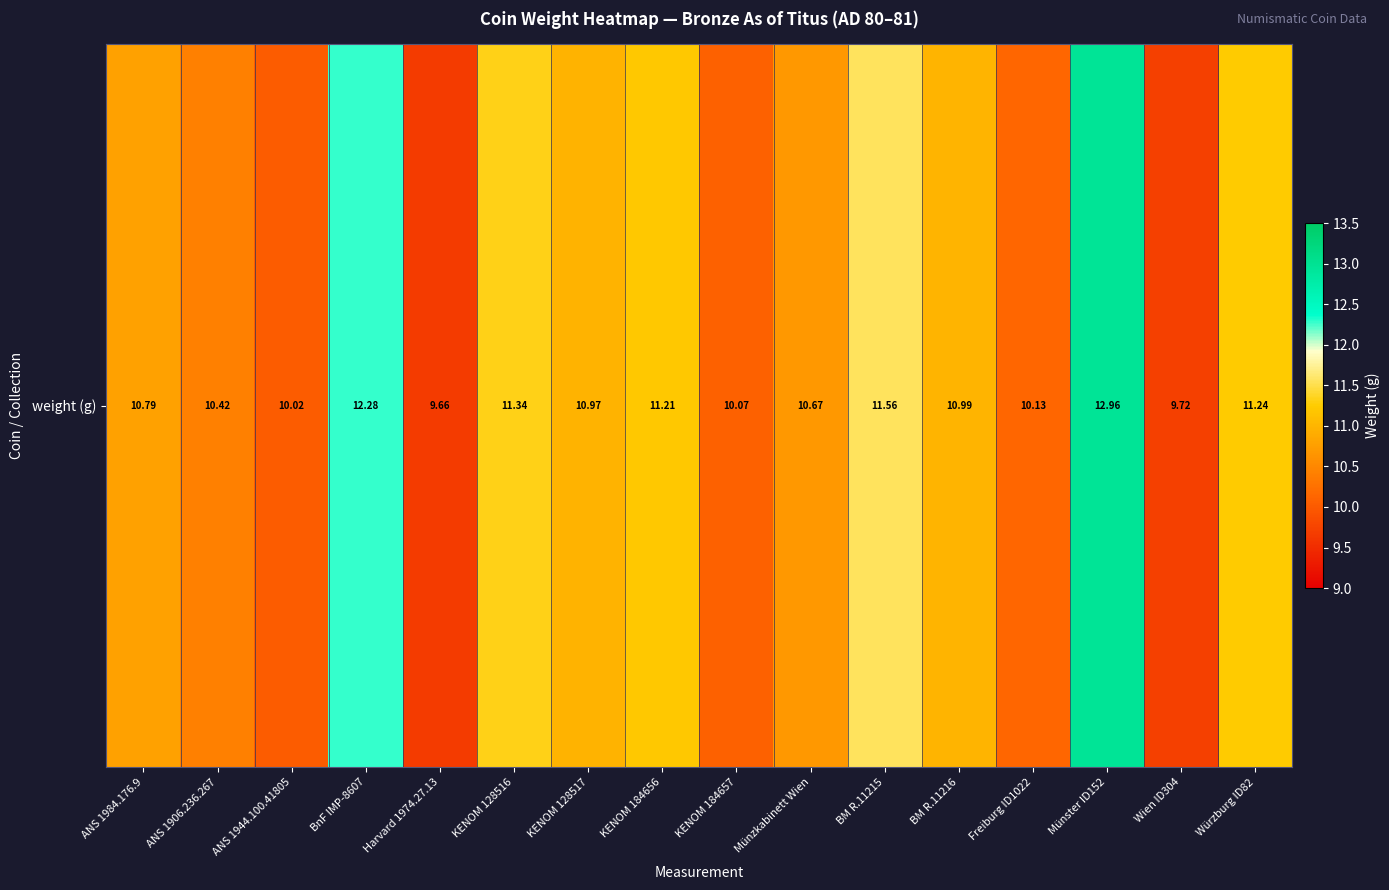

What is the sum of all values?

174.0